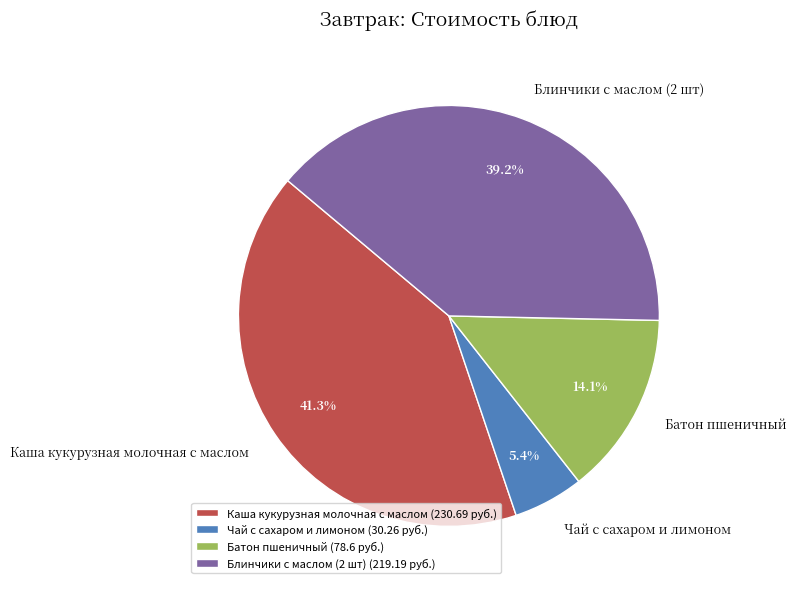

Does Блинчики с маслом (2 шт) represent more than half of the total?

No